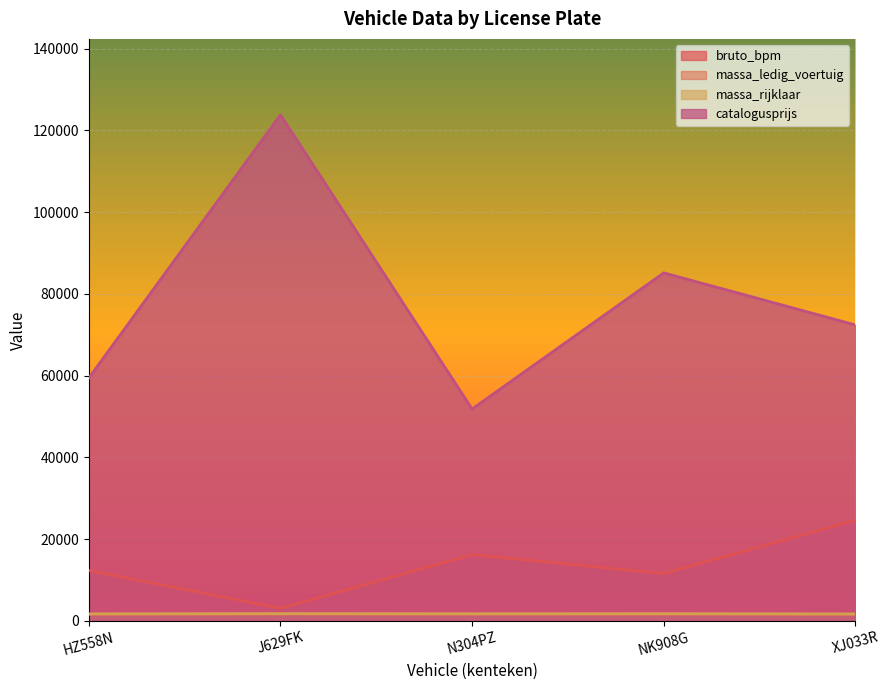

Which series has the widest spread of values?

catalogusprijs